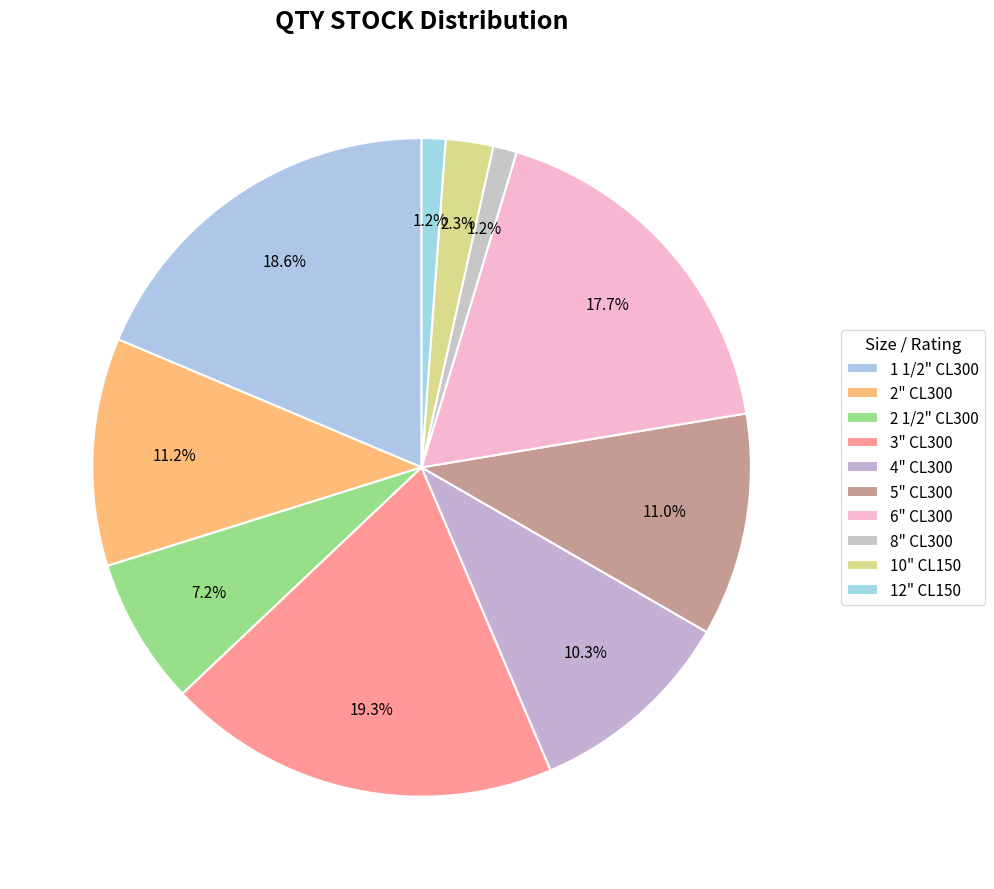

How many slices are in this pie chart?

10